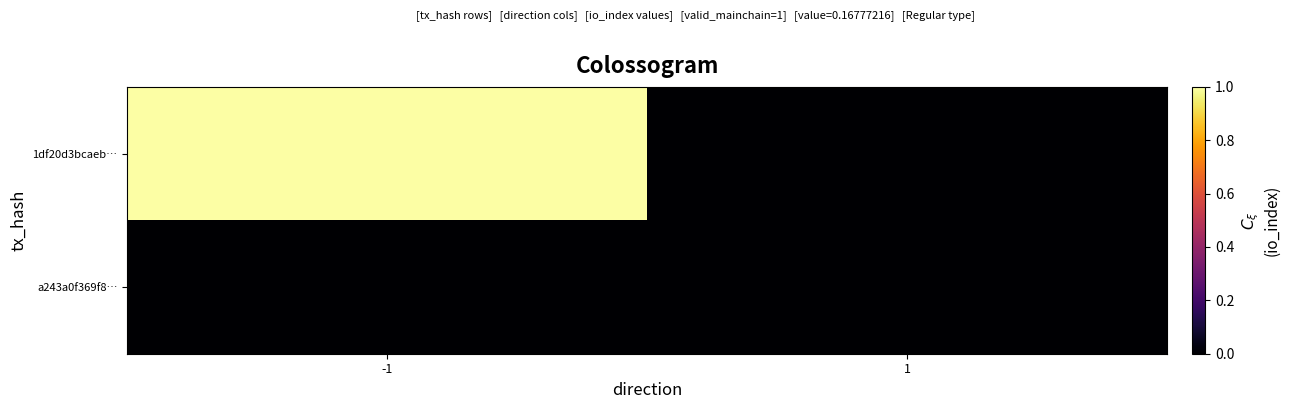

At how many categories does at least one series exceed 0?

1